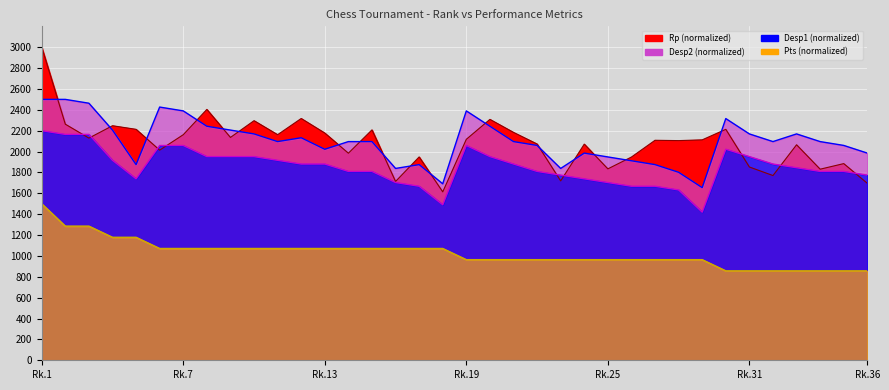

What is the minimum value for Pts line?

857.1